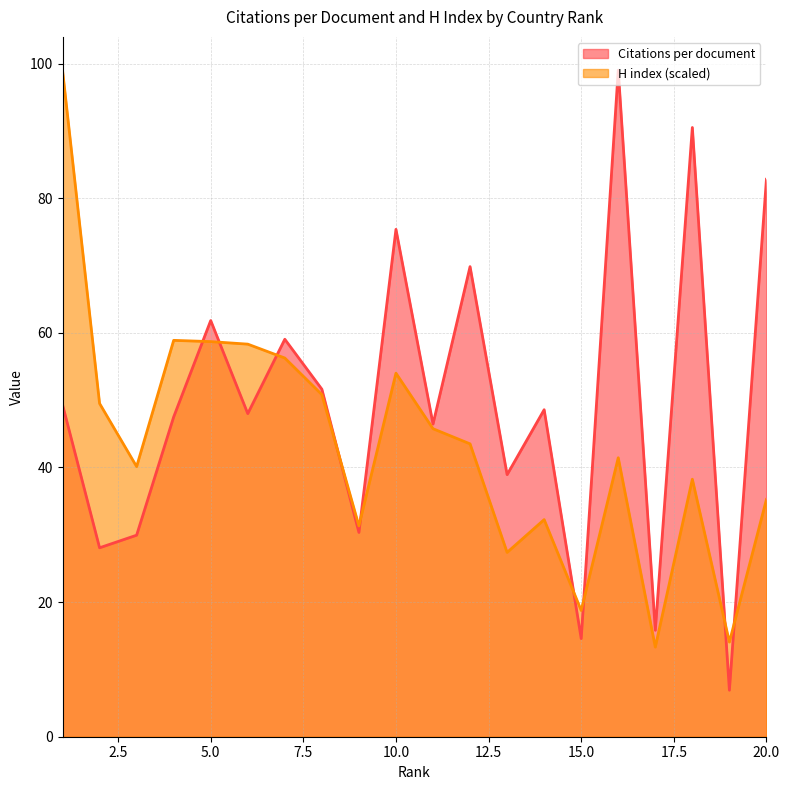

What is the difference between the maximum and minimum values in the H index series?

85.7